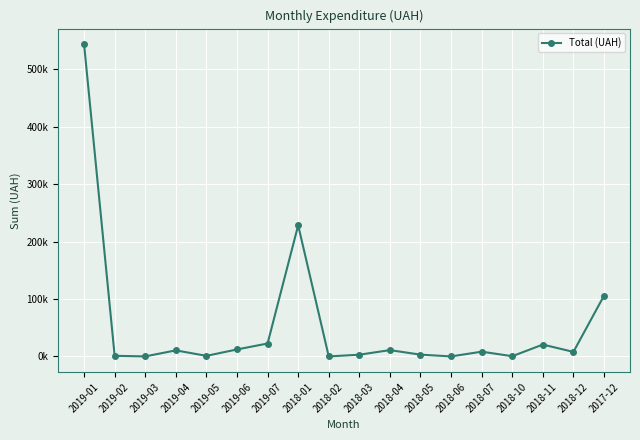

Where is the data nearest to the value 271994?

2018-01